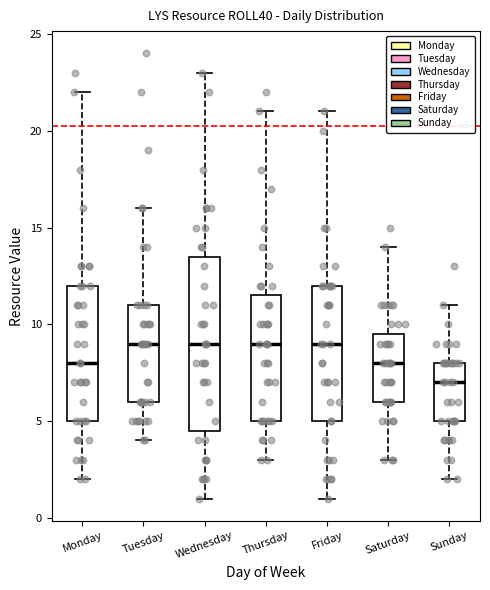

Reading left to right, transcribe this box plot: for each box, give where its median line is, the range the box spans, and where its two whiskers end, as read against the y-axis. The values are not printed on the chart, so give them approximately, as read against the axis.

Monday: median 8.0, box 5.0 to 12.0, whiskers 2.0 to 22.0
Tuesday: median 9.0, box 6.0 to 11.0, whiskers 4.0 to 16.0
Wednesday: median 9.0, box 4.5 to 13.5, whiskers 1.0 to 23.0
Thursday: median 9.0, box 5.0 to 11.5, whiskers 3.0 to 21.0
Friday: median 9.0, box 5.0 to 12.0, whiskers 1.0 to 21.0
Saturday: median 8.0, box 6.0 to 9.5, whiskers 3.0 to 14.0
Sunday: median 7.0, box 5.0 to 8.0, whiskers 2.0 to 11.0